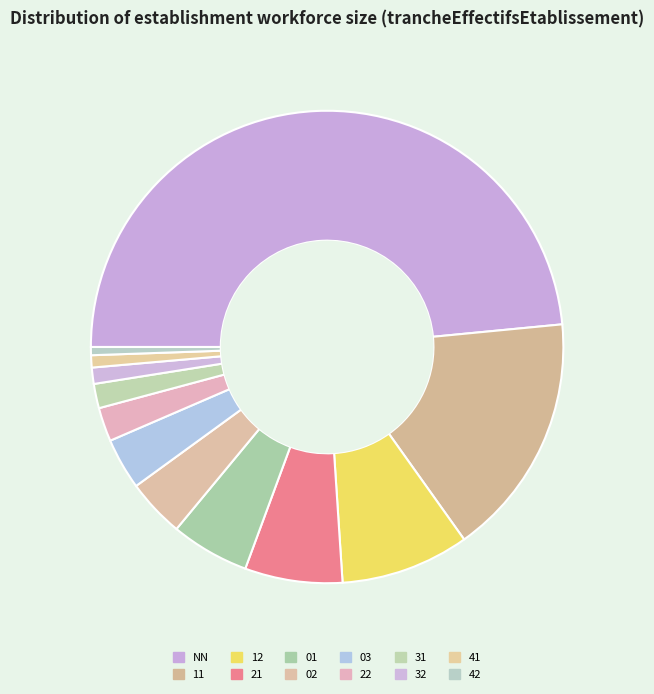

Which category has the smallest portion of the pie?

42